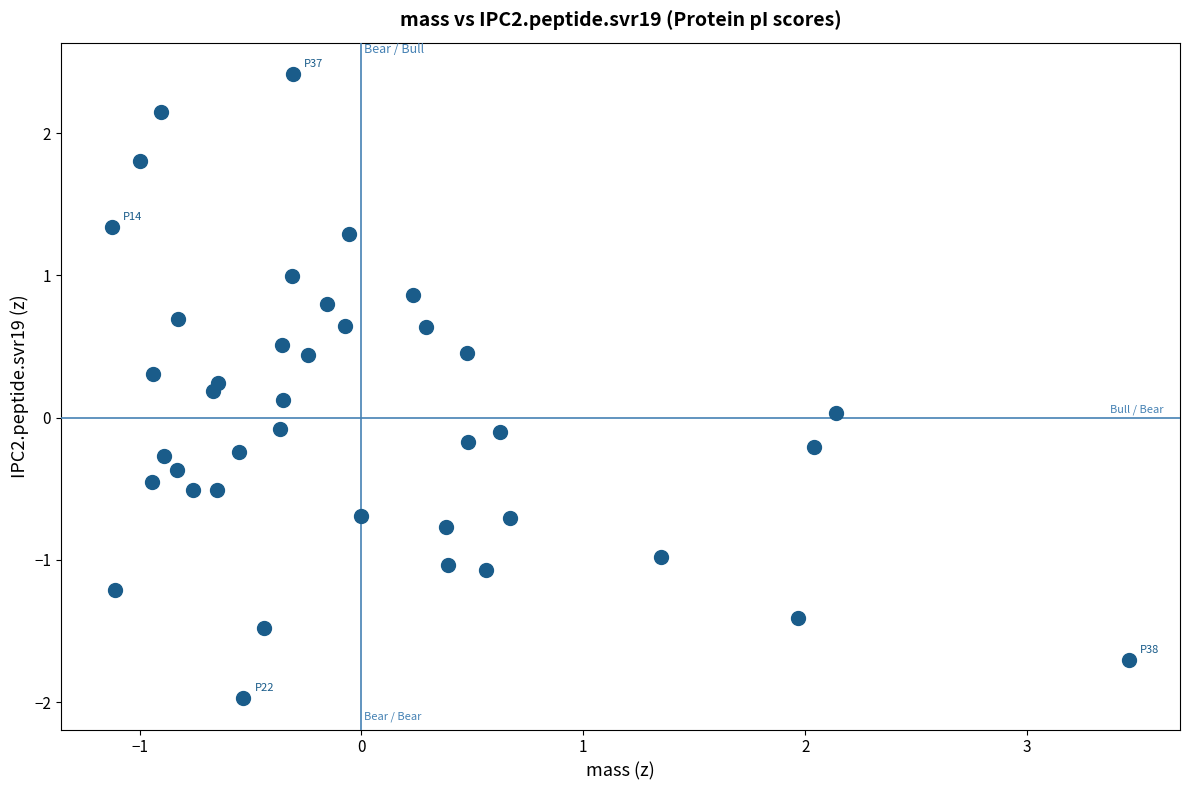

What is the range of Y values (max minus min)?

4.4